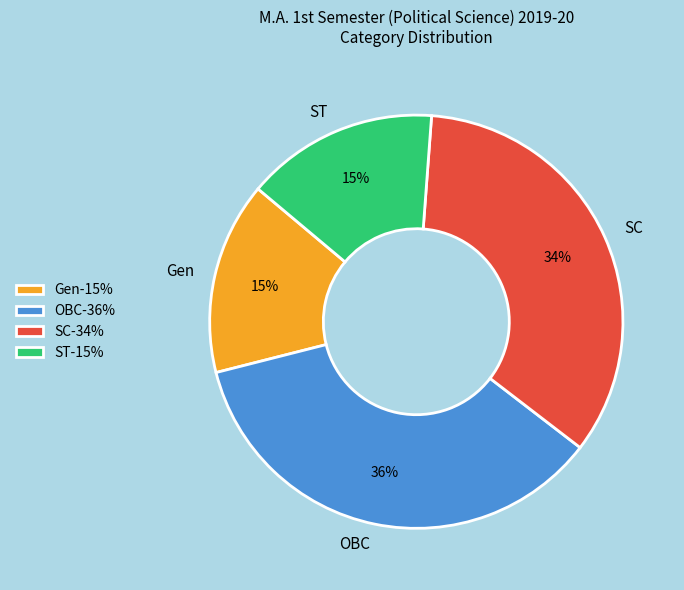

Which slice is the largest?

OBC